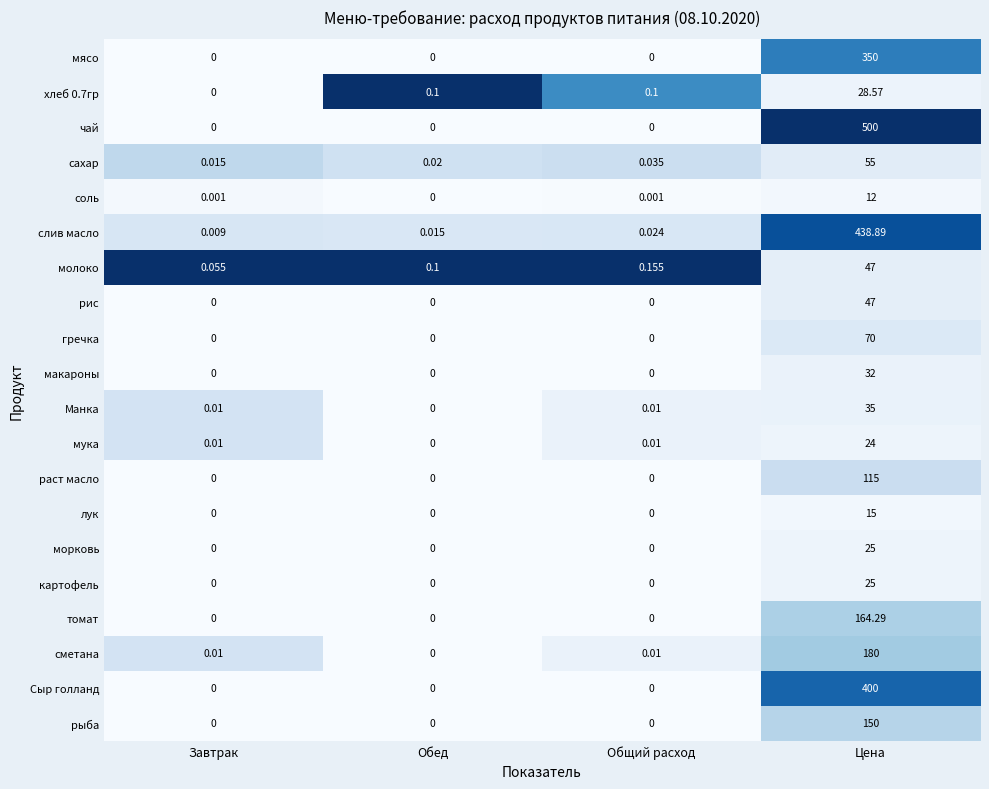

Which label corresponds to the largest value in the chart?

Цена